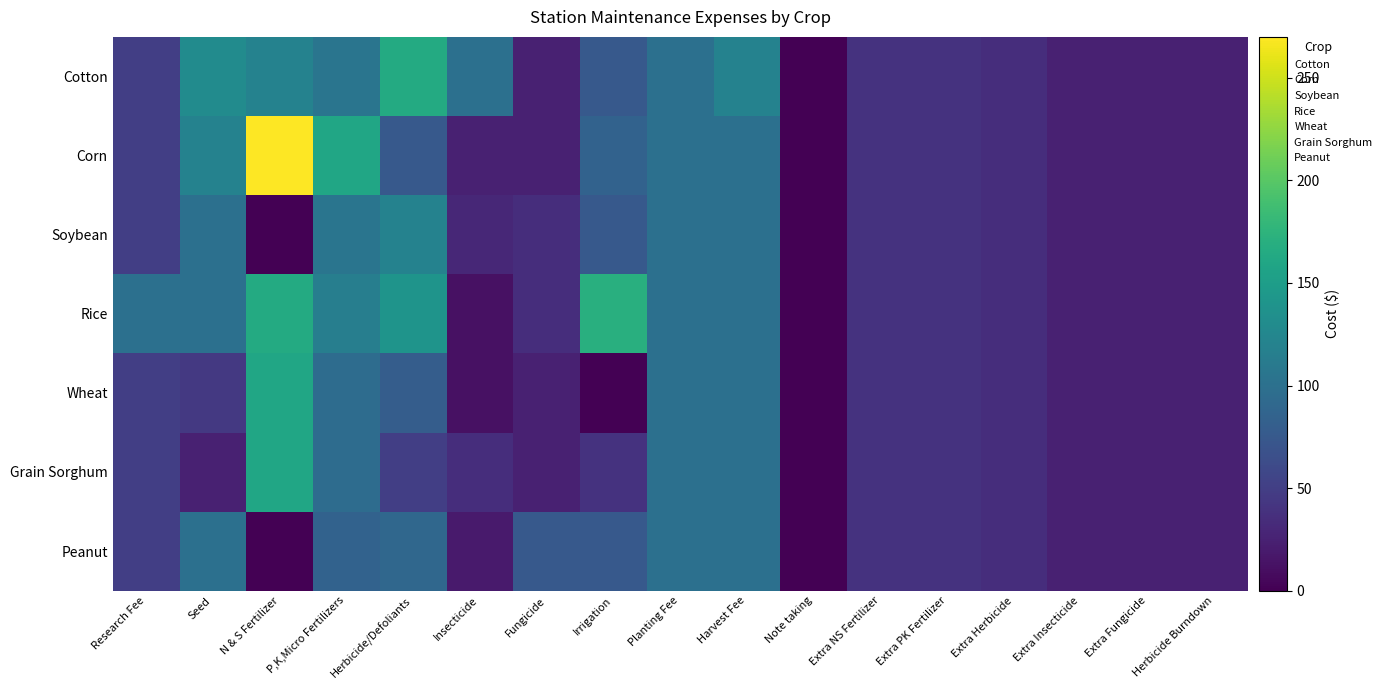

Reading left to right, what are all the values shown in this chart?

Cotton: Research Fee=50	Seed=130	N & S Fertilizer=120	P,K,Micro Fertilizers=105	Herbicide/Defoliants=165	Insecticide=100	Fungicide=25	Irrigation=75	Planting Fee=100	Harvest Fee=120	Note taking=1	Extra NS Fertilizer=40	Extra PK Fertilizer=40	Extra Herbicide=35	Extra Insecticide=25	Extra Fungicide=25	Herbicide Burndown=25
Corn: Research Fee=50	Seed=120	N & S Fertilizer=270	P,K,Micro Fertilizers=160	Herbicide/Defoliants=75	Insecticide=25	Fungicide=25	Irrigation=85	Planting Fee=100	Harvest Fee=100	Note taking=1	Extra NS Fertilizer=40	Extra PK Fertilizer=40	Extra Herbicide=35	Extra Insecticide=25	Extra Fungicide=25	Herbicide Burndown=25
Soybean: Research Fee=50	Seed=100	N & S Fertilizer=0	P,K,Micro Fertilizers=105	Herbicide/Defoliants=120	Insecticide=30	Fungicide=35	Irrigation=75	Planting Fee=100	Harvest Fee=100	Note taking=1	Extra NS Fertilizer=40	Extra PK Fertilizer=40	Extra Herbicide=35	Extra Insecticide=25	Extra Fungicide=25	Herbicide Burndown=25
Rice: Research Fee=100	Seed=100	N & S Fertilizer=165	P,K,Micro Fertilizers=115	Herbicide/Defoliants=140	Insecticide=12	Fungicide=35	Irrigation=170	Planting Fee=100	Harvest Fee=100	Note taking=1	Extra NS Fertilizer=40	Extra PK Fertilizer=40	Extra Herbicide=35	Extra Insecticide=25	Extra Fungicide=25	Herbicide Burndown=25
Wheat: Research Fee=50	Seed=45	N & S Fertilizer=160	P,K,Micro Fertilizers=95	Herbicide/Defoliants=80	Insecticide=12	Fungicide=25	Irrigation=0	Planting Fee=100	Harvest Fee=100	Note taking=1	Extra NS Fertilizer=40	Extra PK Fertilizer=40	Extra Herbicide=35	Extra Insecticide=25	Extra Fungicide=25	Herbicide Burndown=25
Grain Sorghum: Research Fee=50	Seed=25	N & S Fertilizer=160	P,K,Micro Fertilizers=95	Herbicide/Defoliants=50	Insecticide=35	Fungicide=25	Irrigation=40	Planting Fee=100	Harvest Fee=100	Note taking=1	Extra NS Fertilizer=40	Extra PK Fertilizer=40	Extra Herbicide=35	Extra Insecticide=25	Extra Fungicide=25	Herbicide Burndown=25
Peanut: Research Fee=50	Seed=100	N & S Fertilizer=0	P,K,Micro Fertilizers=85	Herbicide/Defoliants=90	Insecticide=20	Fungicide=75	Irrigation=75	Planting Fee=100	Harvest Fee=100	Note taking=1	Extra NS Fertilizer=40	Extra PK Fertilizer=40	Extra Herbicide=35	Extra Insecticide=25	Extra Fungicide=25	Herbicide Burndown=25